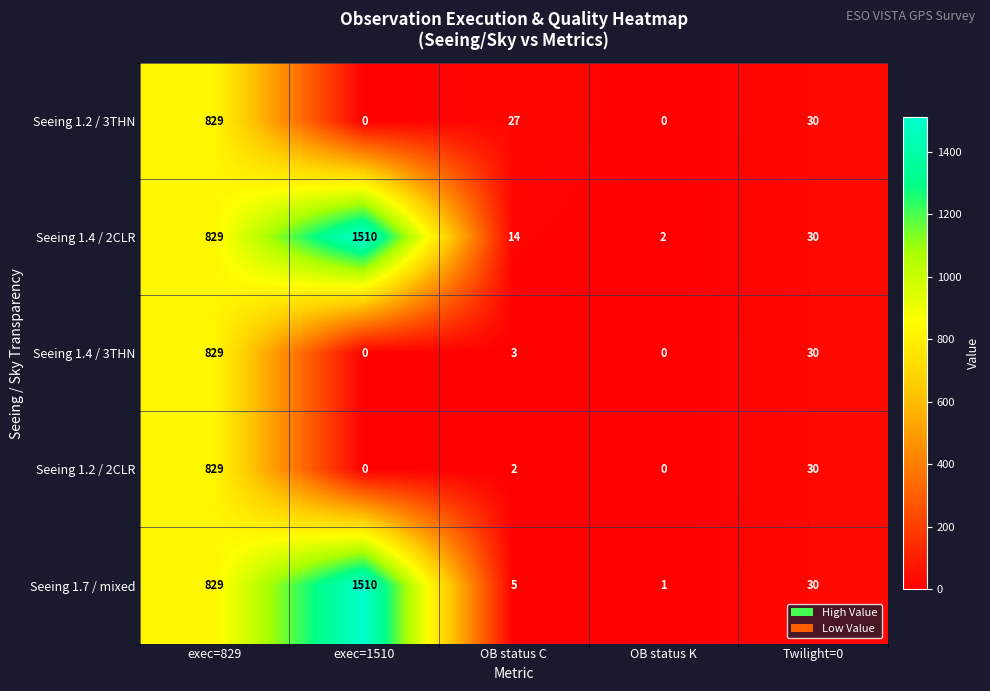

Reading right to left, what are all the values shown in this chart?

Seeing 1.2 / 3THN: 30	0	27	0	829
Seeing 1.4 / 2CLR: 30	2	14	1510	829
Seeing 1.4 / 3THN: 30	0	3	0	829
Seeing 1.2 / 2CLR: 30	0	2	0	829
Seeing 1.7 / mixed: 30	1	5	1510	829